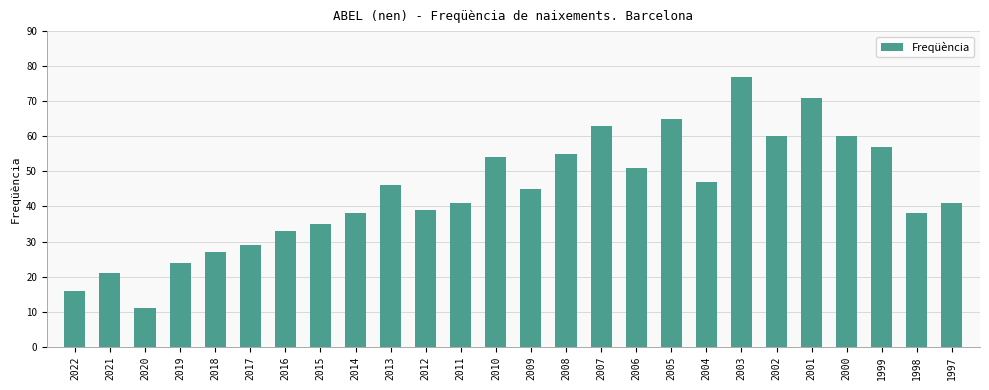

True or false: the data shows 46 at 2013.

True